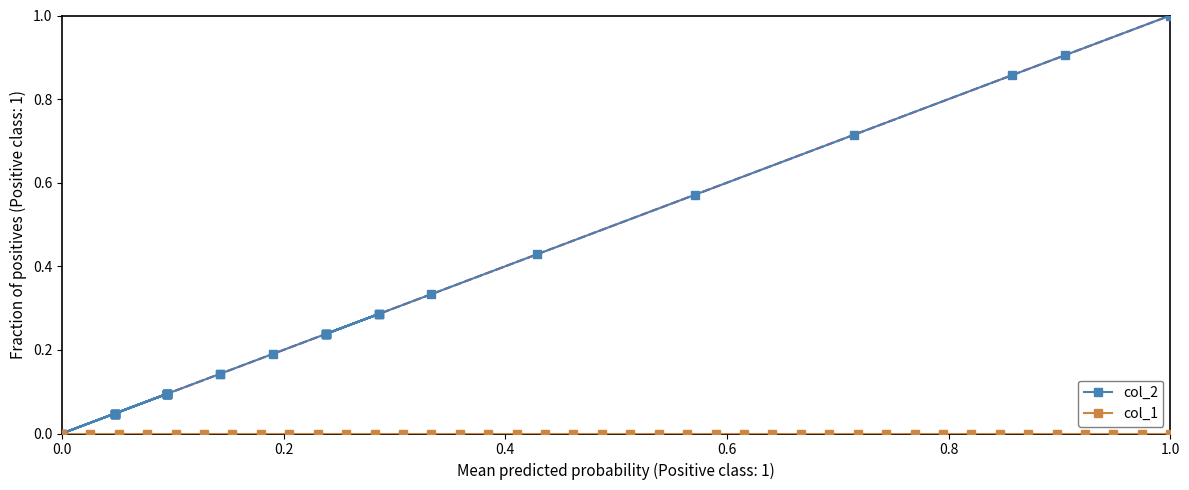

Is the value of col_2 at 9 greater than the value of col_1 at 0.2?

Yes